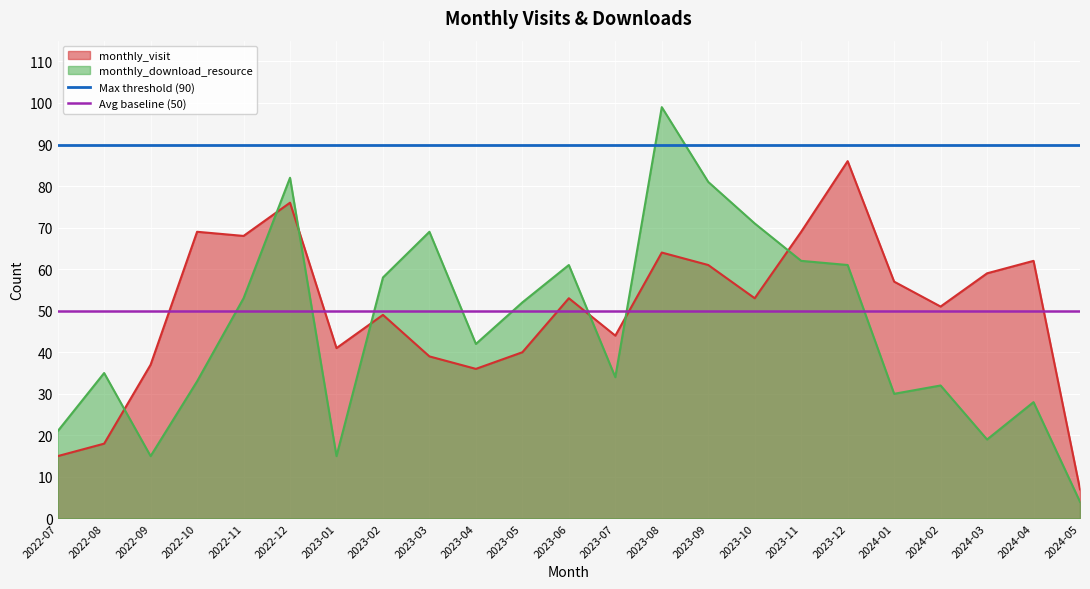

What is the total value across all series at 2022-08?

140